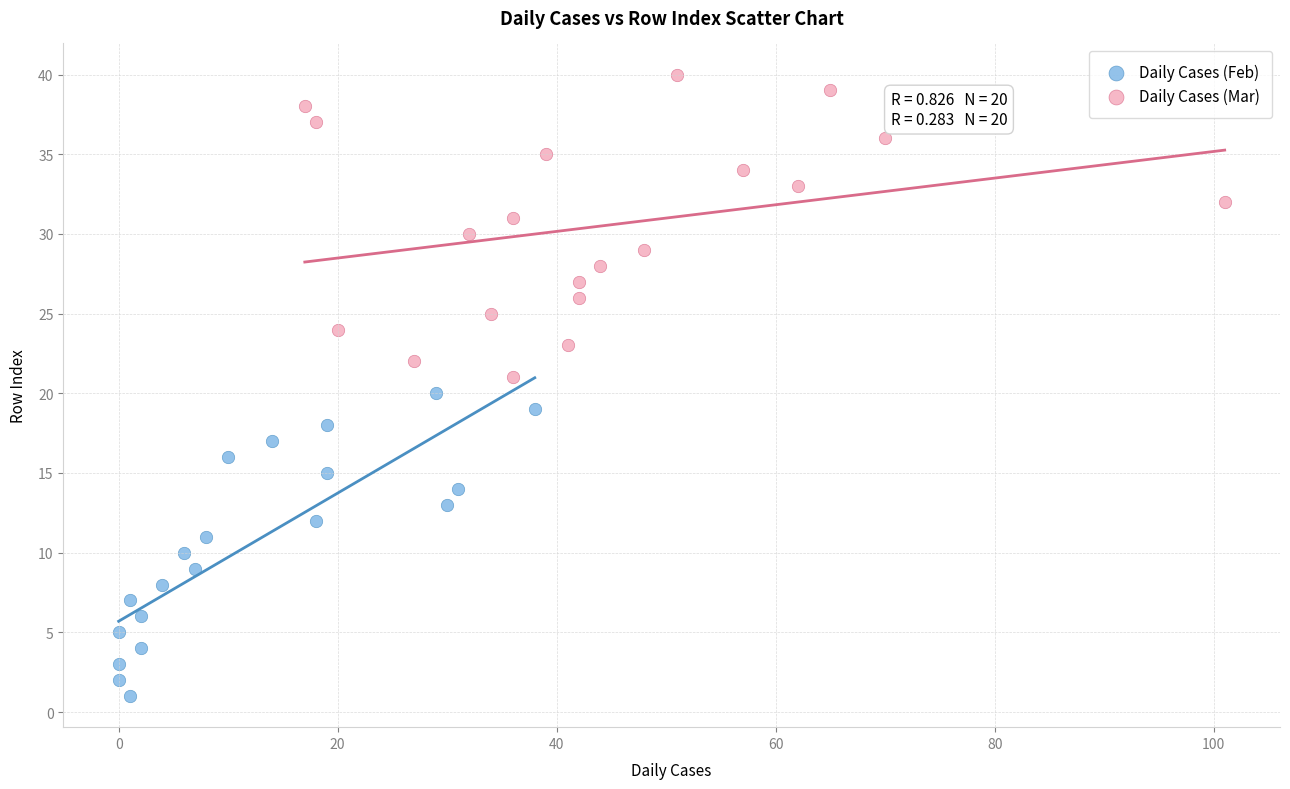

Which series reaches the minimum Y coordinate?

Daily Cases (Feb)